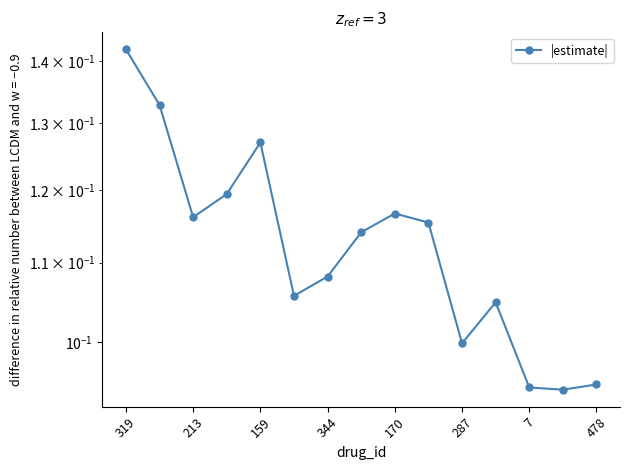

Count the number of categories in the chart.

15